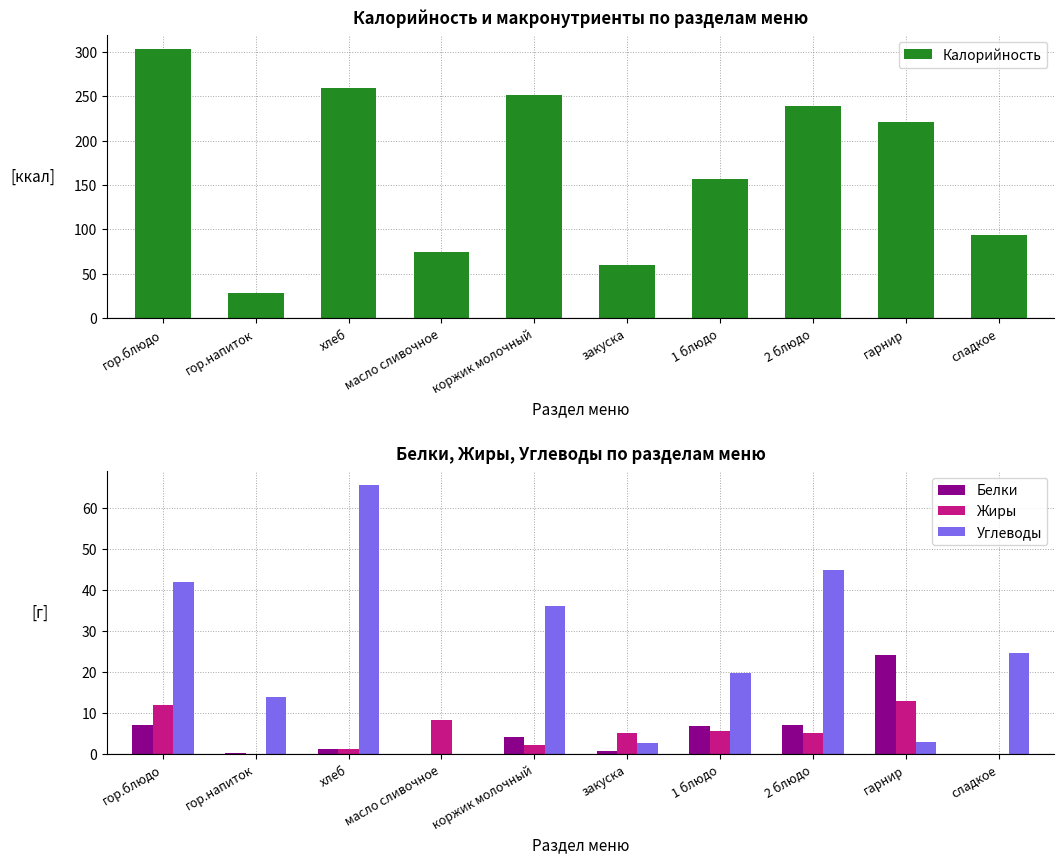

Reading left to right, what are all the values shown in this chart?

Калорийность: 303.8	28.0	260.0	75.0	252.0	59.8	156.5	238.8	220.6	94.2
Белки: 7.0	0.2	1.2	0.0	4.1	0.9	6.7	7.0	24.1	0.0
Жиры: 11.9	0.0	1.2	8.2	2.1	5.1	5.6	5.2	12.9	0.0
Углеводы: 41.9	14.0	65.7	0.1	36.2	2.6	19.8	44.9	3.0	24.8